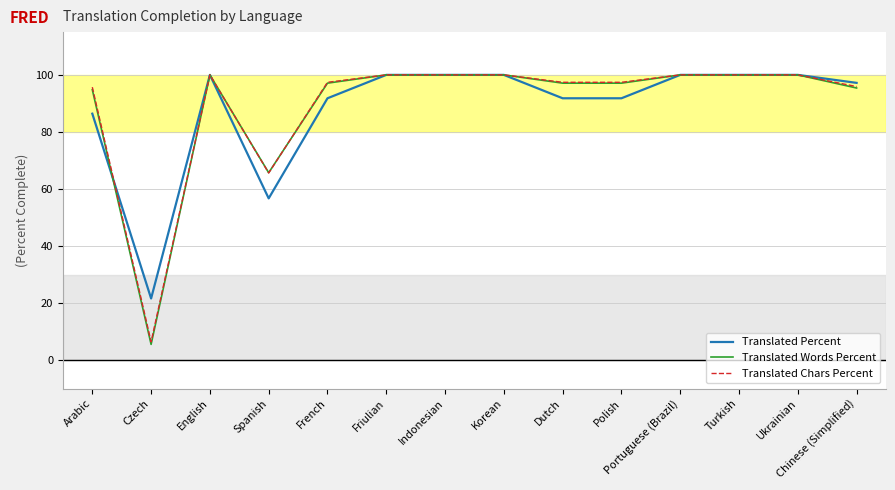

Is the value of Translated Percent at Polish greater than the value of Translated Words Percent at Arabic?

No